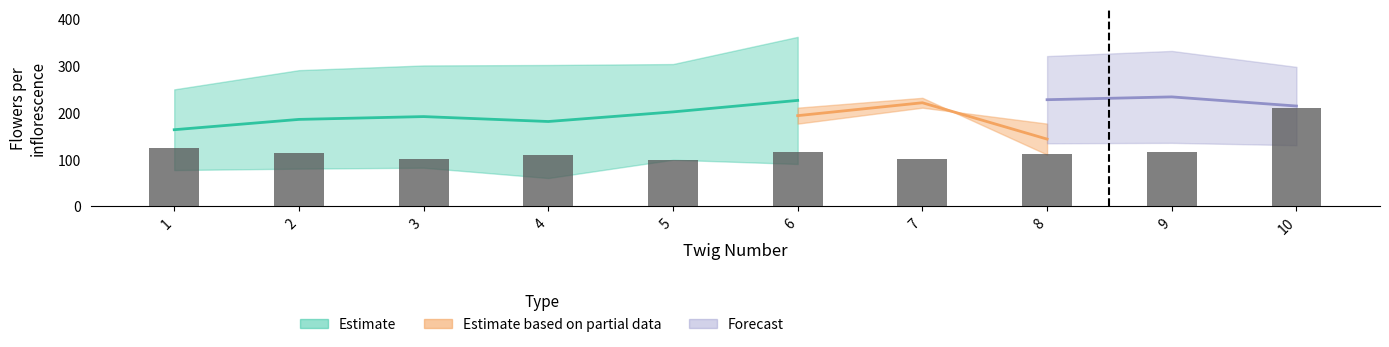

What is the value of the 3rd bar from the left?

101